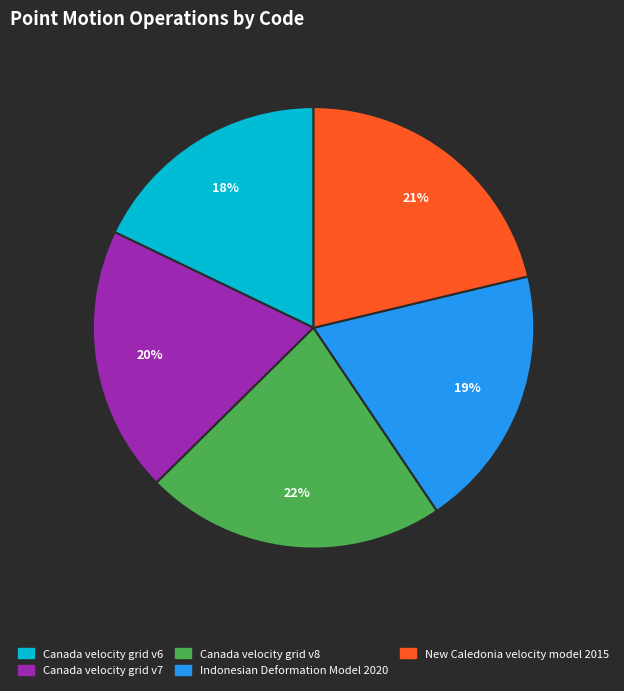

Is the sum of Canada velocity grid v7 and New Caledonia velocity model 2015 greater than half?

No